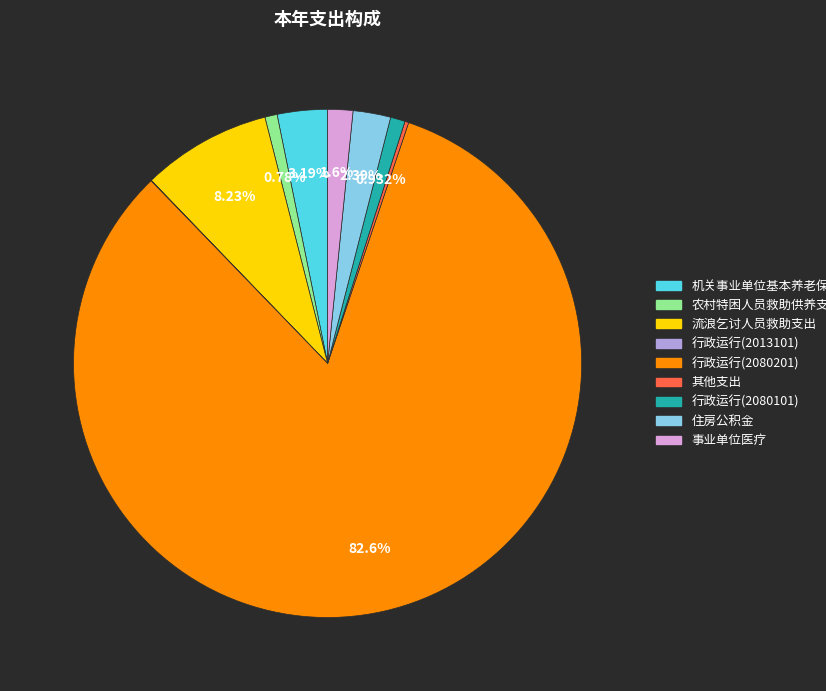

Which slice represents more than half of the pie?

行政运行(2080201)